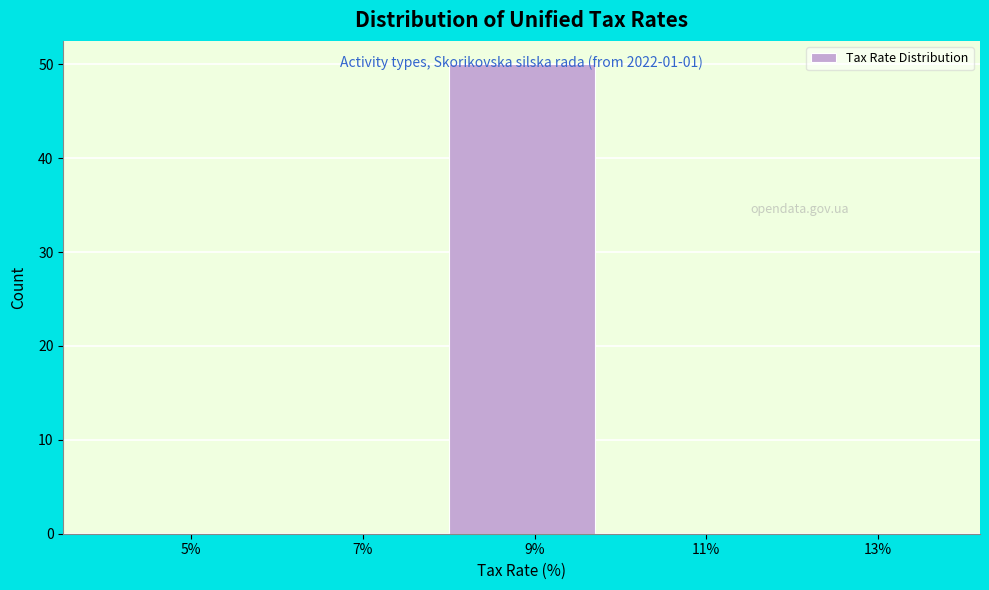

Is it true that the value at 9% is 22?

False